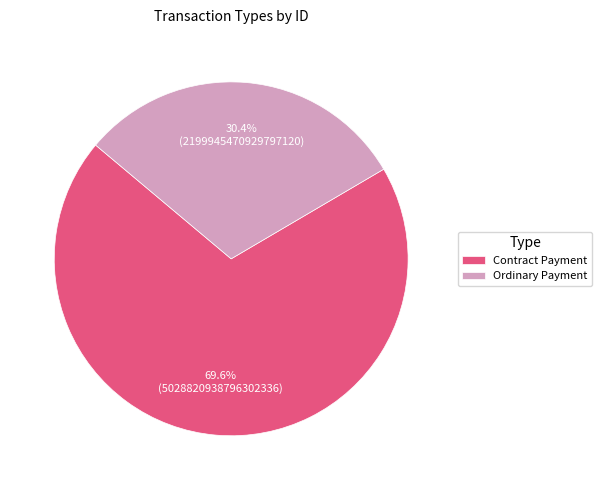

Which category has the biggest portion of the pie?

Contract Payment